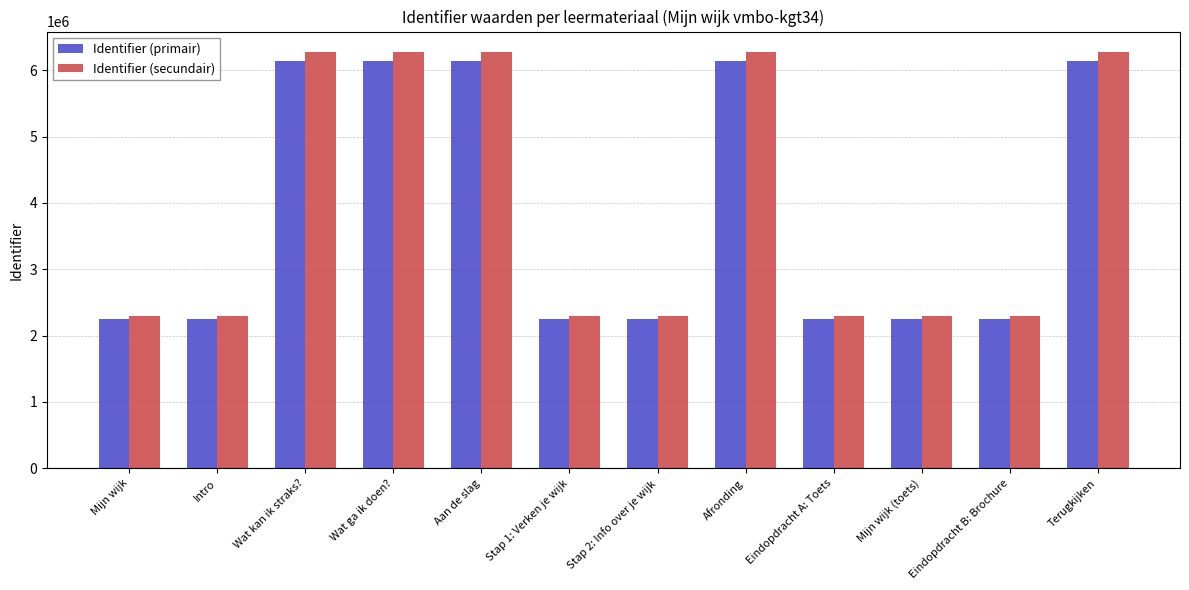

Where does the Identifier (secundair) series first go above 2296338?

Wat kan ik straks?